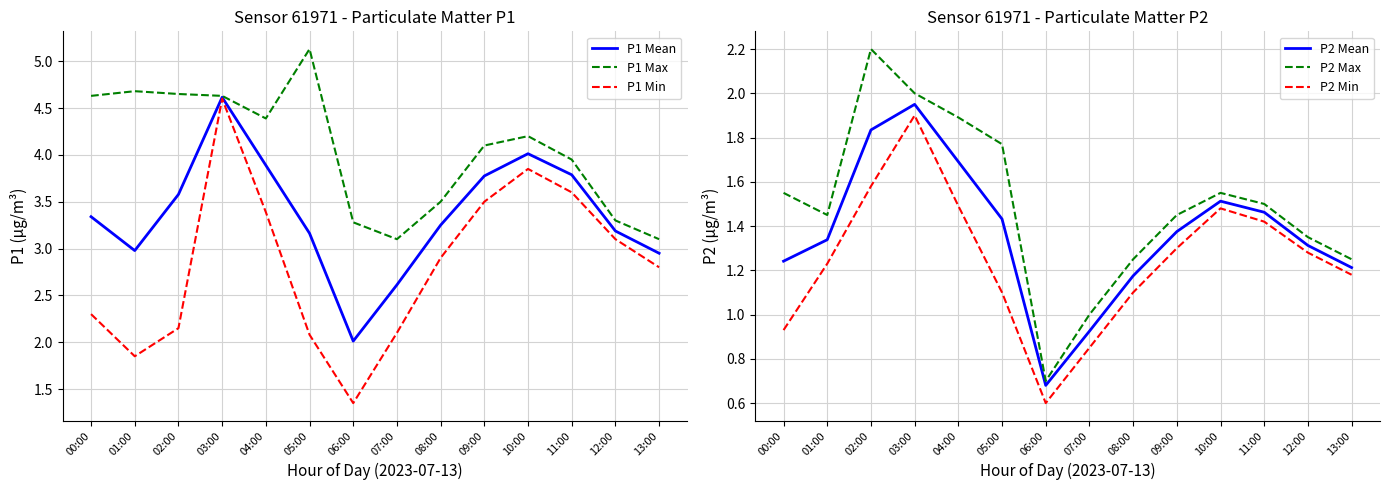

Which series has the widest spread of values?

P1 Min